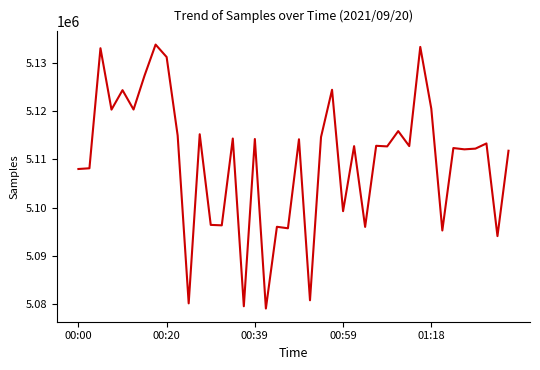

What is the greatest value displayed?

5133879